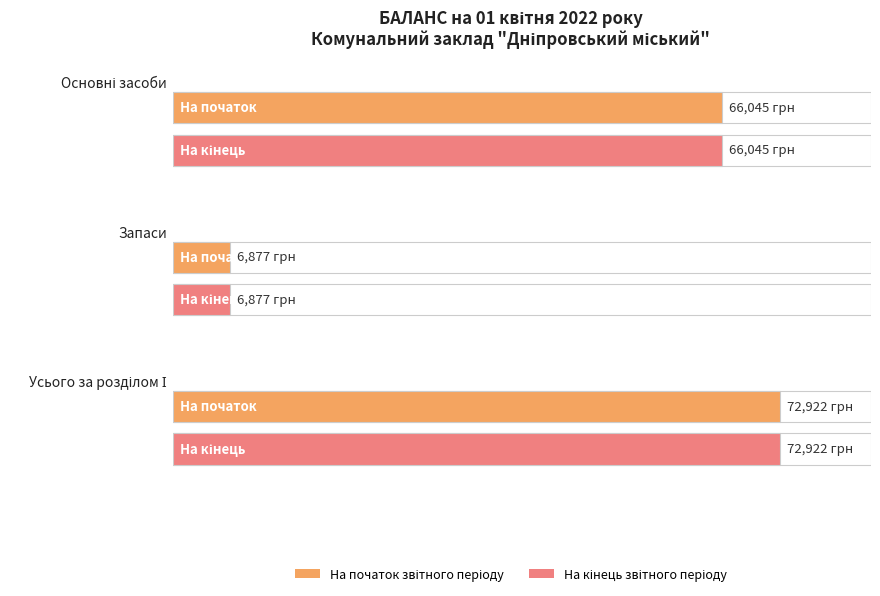

Are the bars grouped side by side (vs. stacked)?

Yes